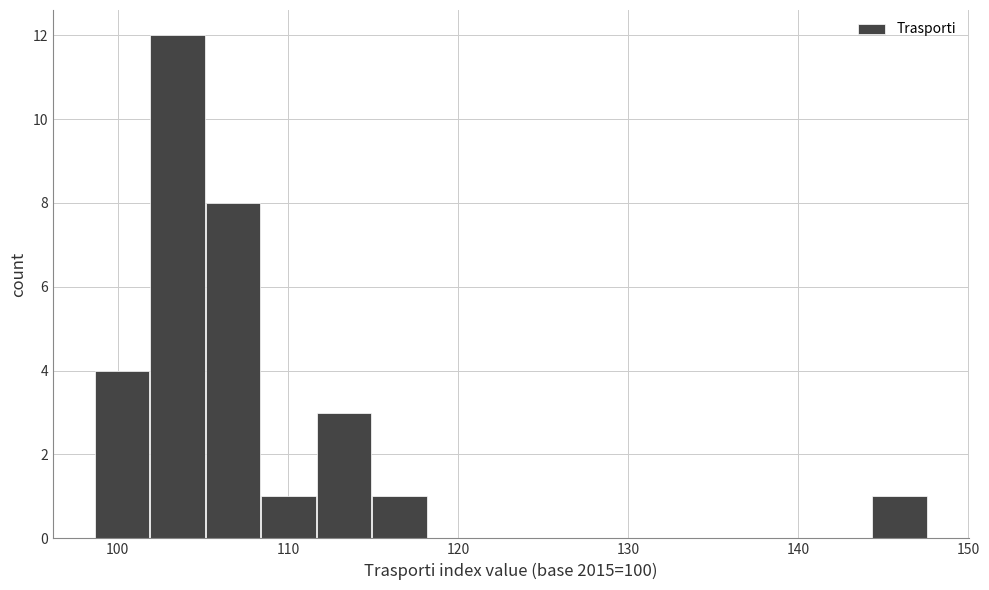

Around what value on the x-axis is the tallest bar? Give the approximate position of its centre, as read against the axis.

104